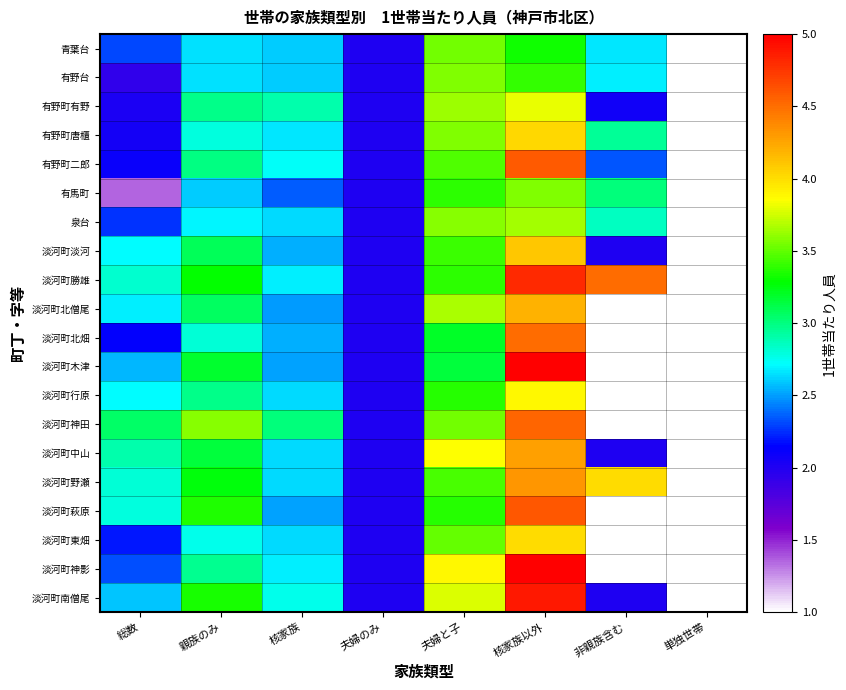

Reading right to left, transcribe all the data shown in this chart.

青葉台: 単独世帯=1.0	非親族含む=2.7	核家族以外=3.3	夫婦と子=3.5	夫婦のみ=2.0	核家族=2.6	親族のみ=2.7	総数=2.3
有野台: 単独世帯=1.0	非親族含む=2.7	核家族以外=3.4	夫婦と子=3.6	夫婦のみ=2.0	核家族=2.6	親族のみ=2.6	総数=1.9
有野町有野: 単独世帯=1.0	非親族含む=2.1	核家族以外=3.8	夫婦と子=3.6	夫婦のみ=2.0	核家族=2.9	親族のみ=3.0	総数=2.0
有野町唐櫃: 単独世帯=1.0	非親族含む=2.9	核家族以外=4.0	夫婦と子=3.6	夫婦のみ=2.0	核家族=2.7	親族のみ=2.8	総数=2.1
有野町二郎: 単独世帯=1.0	非親族含む=2.3	核家族以外=4.6	夫婦と子=3.5	夫婦のみ=2.0	核家族=2.7	親族のみ=3.0	総数=2.1
有馬町: 単独世帯=1.0	非親族含む=3.0	核家族以外=3.6	夫婦と子=3.4	夫婦のみ=2.0	核家族=2.4	親族のみ=2.6	総数=1.4
泉台: 単独世帯=1.0	非親族含む=2.9	核家族以外=3.6	夫婦と子=3.6	夫婦のみ=2.0	核家族=2.6	親族のみ=2.7	総数=2.3
淡河町淡河: 単独世帯=1.0	非親族含む=2.0	核家族以外=4.1	夫婦と子=3.4	夫婦のみ=2.0	核家族=2.5	親族のみ=3.1	総数=2.7
淡河町勝雄: 単独世帯=1.0	非親族含む=4.5	核家族以外=4.8	夫婦と子=3.4	夫婦のみ=2.0	核家族=2.7	親族のみ=3.3	総数=2.8
淡河町北僧尾: 単独世帯=1.0	非親族含む=1.0	核家族以外=4.2	夫婦と子=3.7	夫婦のみ=2.0	核家族=2.5	親族のみ=3.1	総数=2.7
淡河町北畑: 単独世帯=1.0	非親族含む=1.0	核家族以外=4.5	夫婦と子=3.2	夫婦のみ=2.0	核家族=2.5	親族のみ=2.8	総数=2.1
淡河町木津: 単独世帯=1.0	非親族含む=1.0	核家族以外=5.0	夫婦と子=3.1	夫婦のみ=2.0	核家族=2.5	親族のみ=3.2	総数=2.5
淡河町行原: 単独世帯=1.0	非親族含む=1.0	核家族以外=3.9	夫婦と子=3.4	夫婦のみ=2.0	核家族=2.6	親族のみ=3.0	総数=2.7
淡河町神田: 単独世帯=1.0	非親族含む=1.0	核家族以外=4.5	夫婦と子=3.5	夫婦のみ=2.0	核家族=3.0	親族のみ=3.6	総数=3.1
淡河町中山: 単独世帯=1.0	非親族含む=2.0	核家族以外=4.3	夫婦と子=3.9	夫婦のみ=2.0	核家族=2.6	親族のみ=3.1	総数=2.9
淡河町野瀬: 単独世帯=1.0	非親族含む=4.0	核家族以外=4.3	夫婦と子=3.4	夫婦のみ=2.0	核家族=2.6	親族のみ=3.3	総数=2.8
淡河町萩原: 単独世帯=1.0	非親族含む=1.0	核家族以外=4.6	夫婦と子=3.4	夫婦のみ=2.0	核家族=2.5	親族のみ=3.4	総数=2.8
淡河町東畑: 単独世帯=1.0	非親族含む=1.0	核家族以外=4.0	夫婦と子=3.5	夫婦のみ=2.0	核家族=2.6	親族のみ=2.8	総数=2.2
淡河町神影: 単独世帯=1.0	非親族含む=1.0	核家族以外=5.0	夫婦と子=3.9	夫婦のみ=2.0	核家族=2.7	親族のみ=3.0	総数=2.3
淡河町南僧尾: 単独世帯=1.0	非親族含む=2.0	核家族以外=4.9	夫婦と子=3.8	夫婦のみ=2.0	核家族=2.8	親族のみ=3.3	総数=2.6